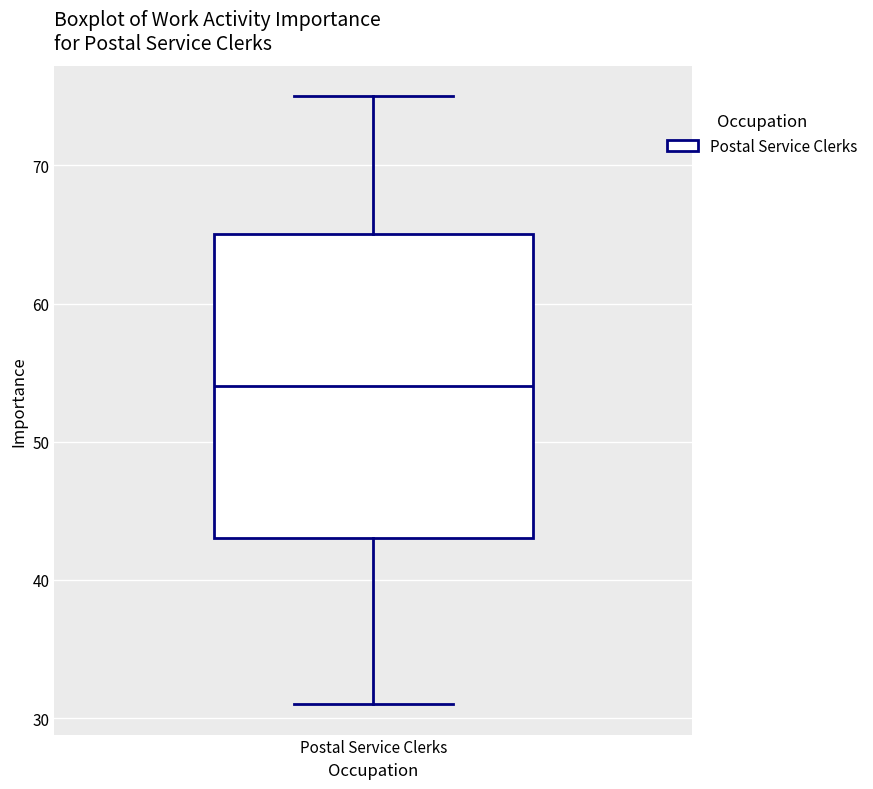

Transcribe this box plot: give where the median line is, the range the box spans, and where the two whiskers end, as read against the y-axis. The values are not printed on the chart, so give them approximately, as read against the axis.

median 54, box 43 to 65, whiskers 31 to 75